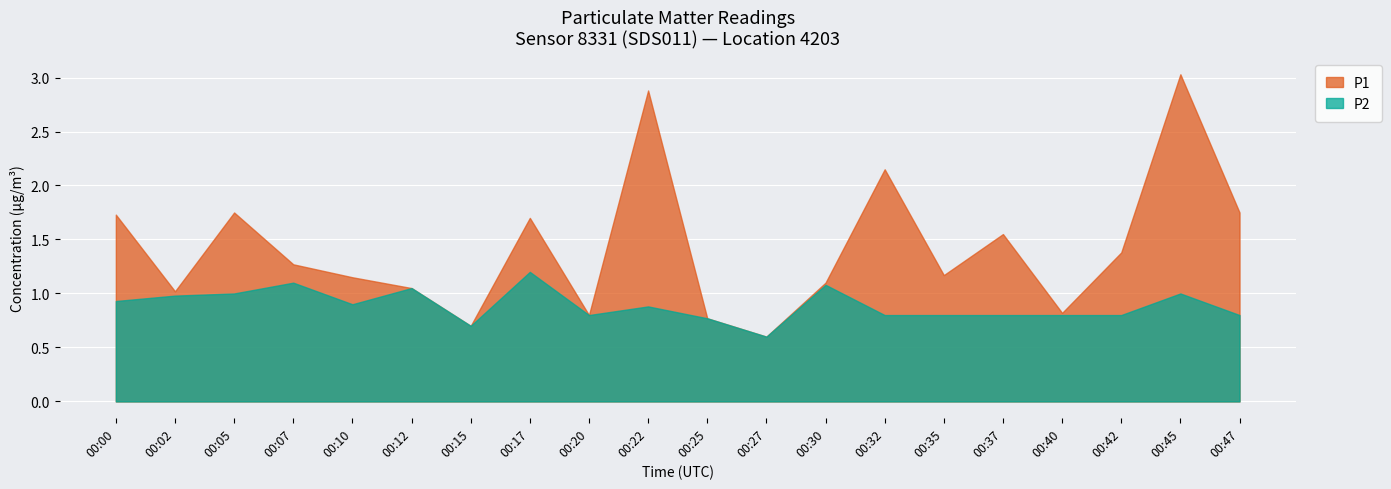

True or false: P1 and P2 intersect in this chart.

False